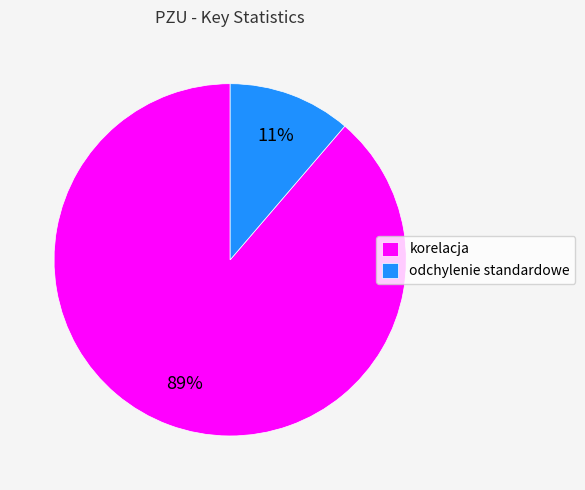

Which category accounts for the majority?

korelacja